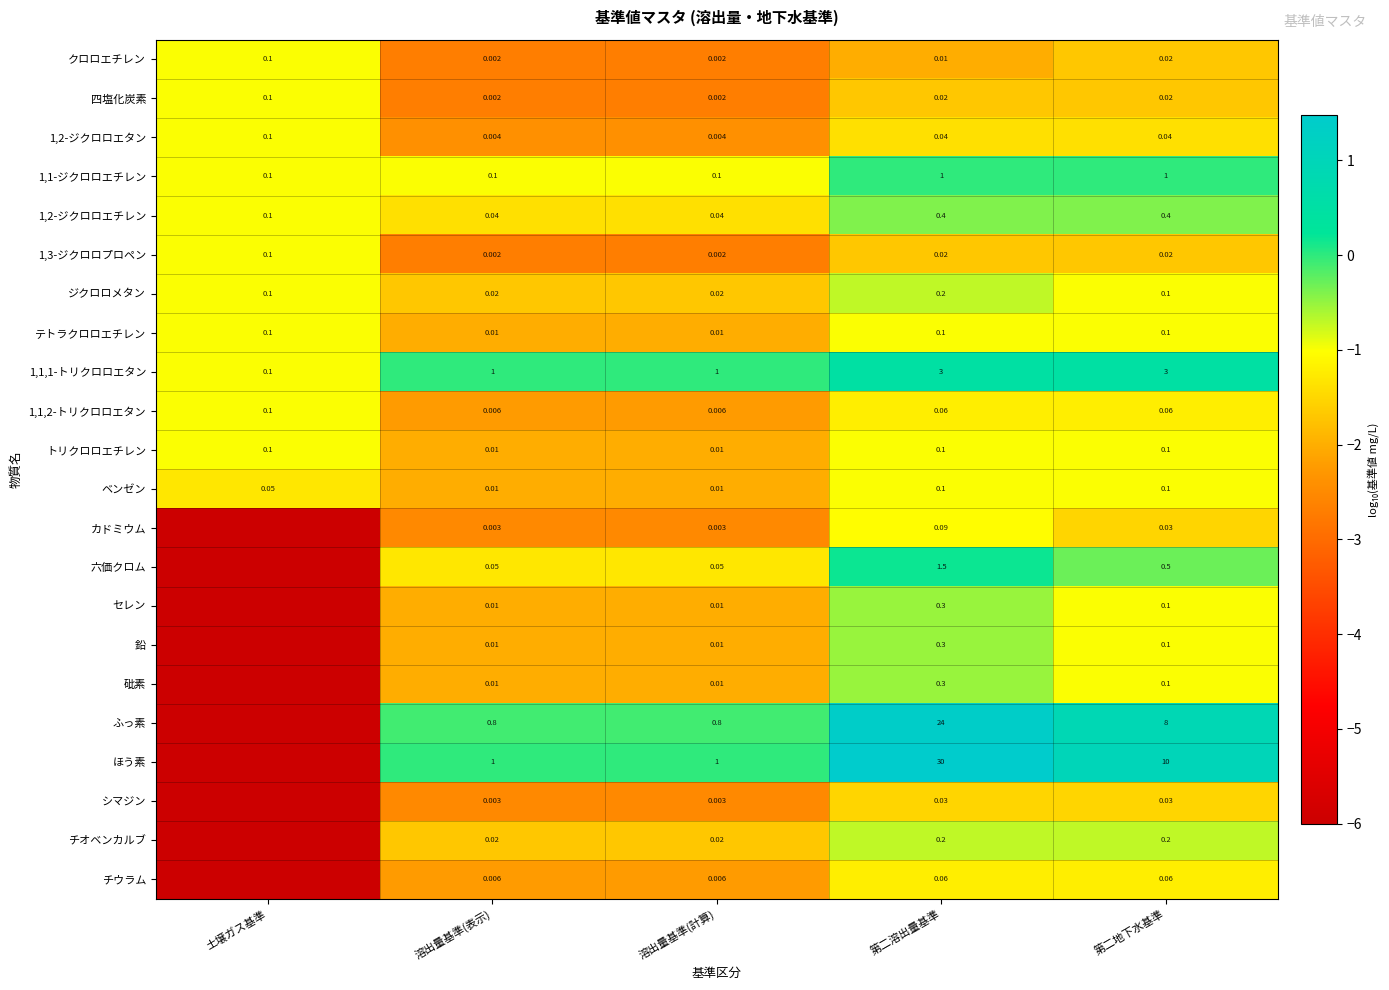

Between 溶出量基準(計算) and 第二溶出量基準, which series saw the biggest shift?

ほう素